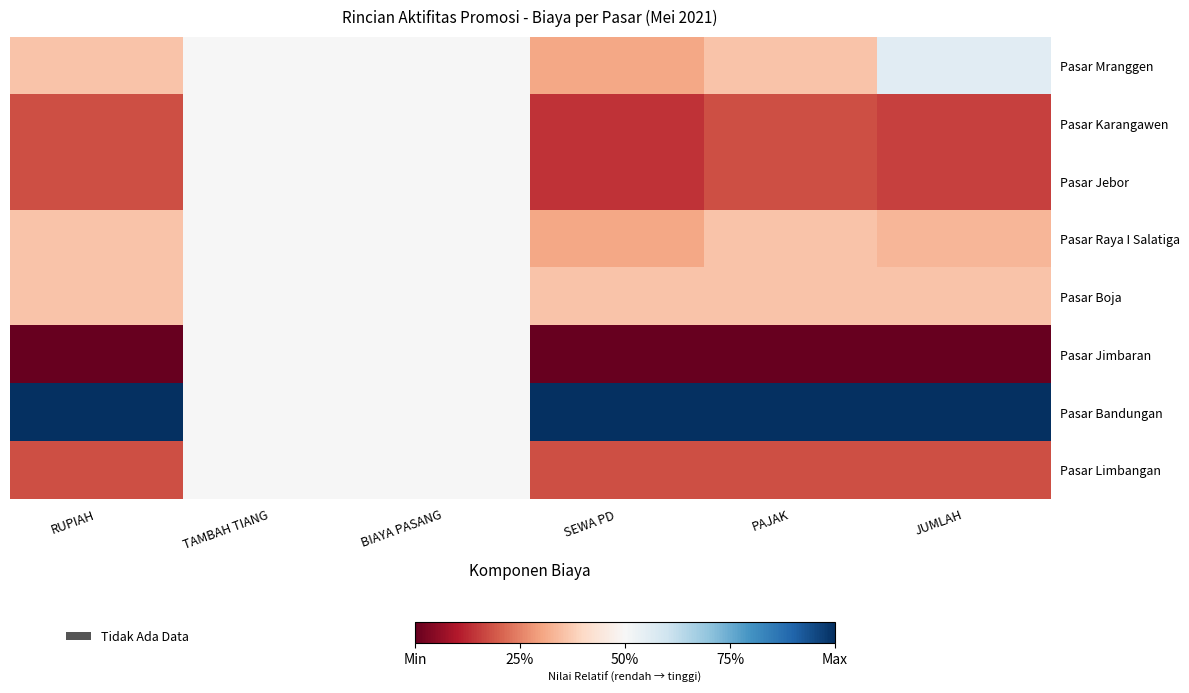

Which series changed the most between SEWA PD and PAJAK?

Pasar Mranggen